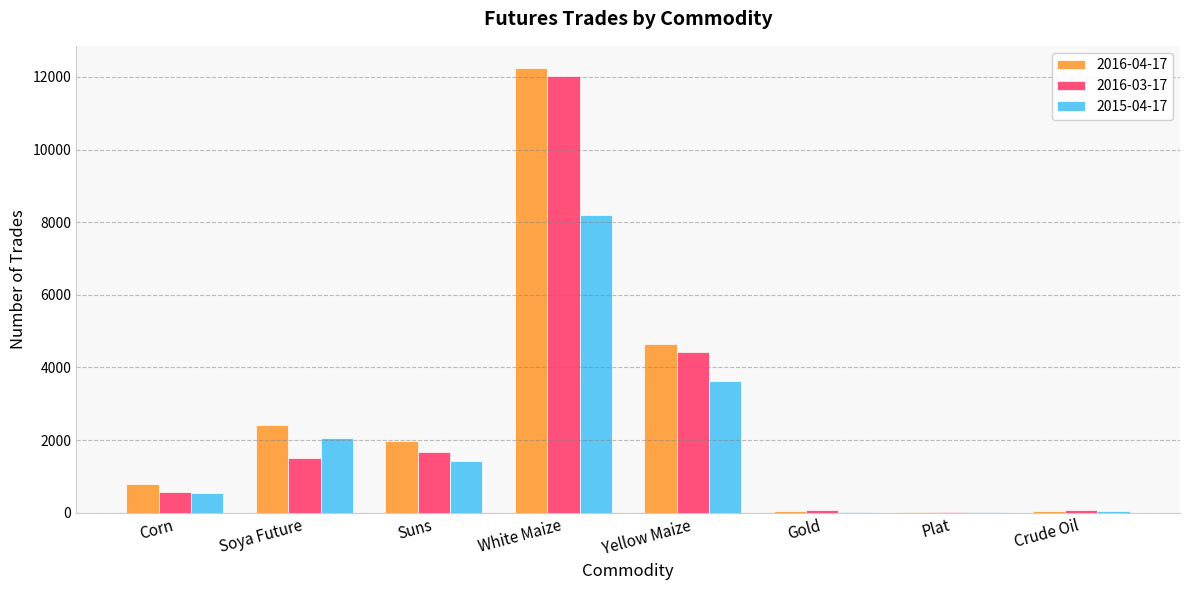

What is the greatest value displayed?

12246